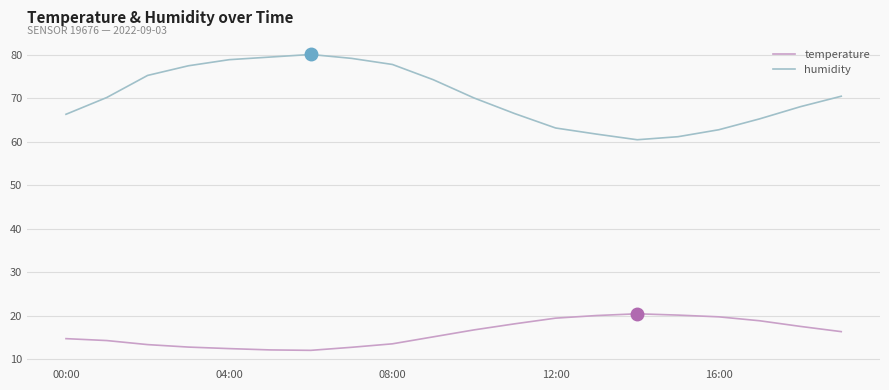

Which series has the largest total across all categories?

humidity